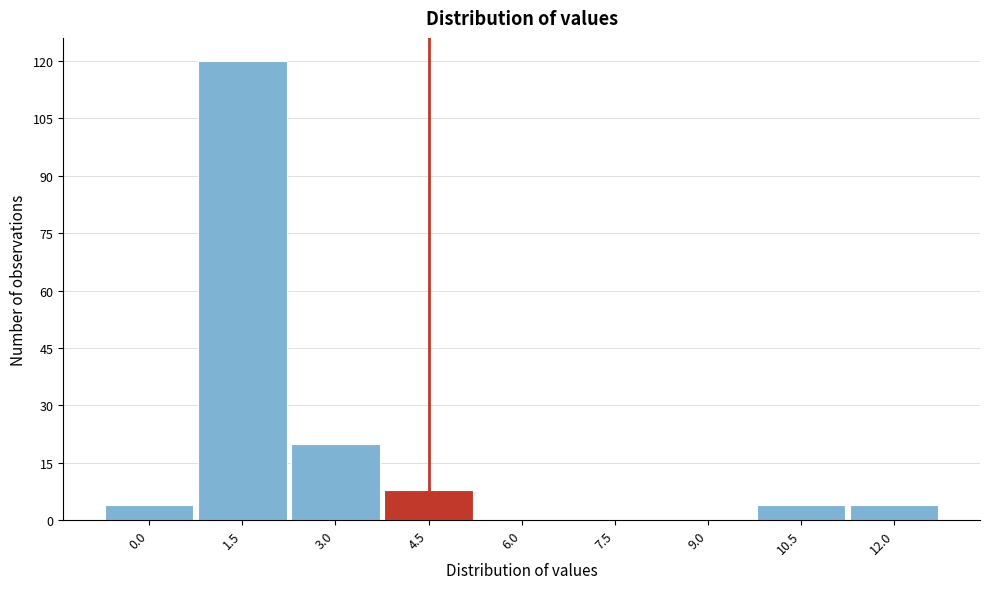

Reading left to right, what are all the values shown in this chart?

0.0=4	1.5=120	3.0=20	4.5=8	6.0=0	7.5=0	9.0=0	10.5=4	12.0=4